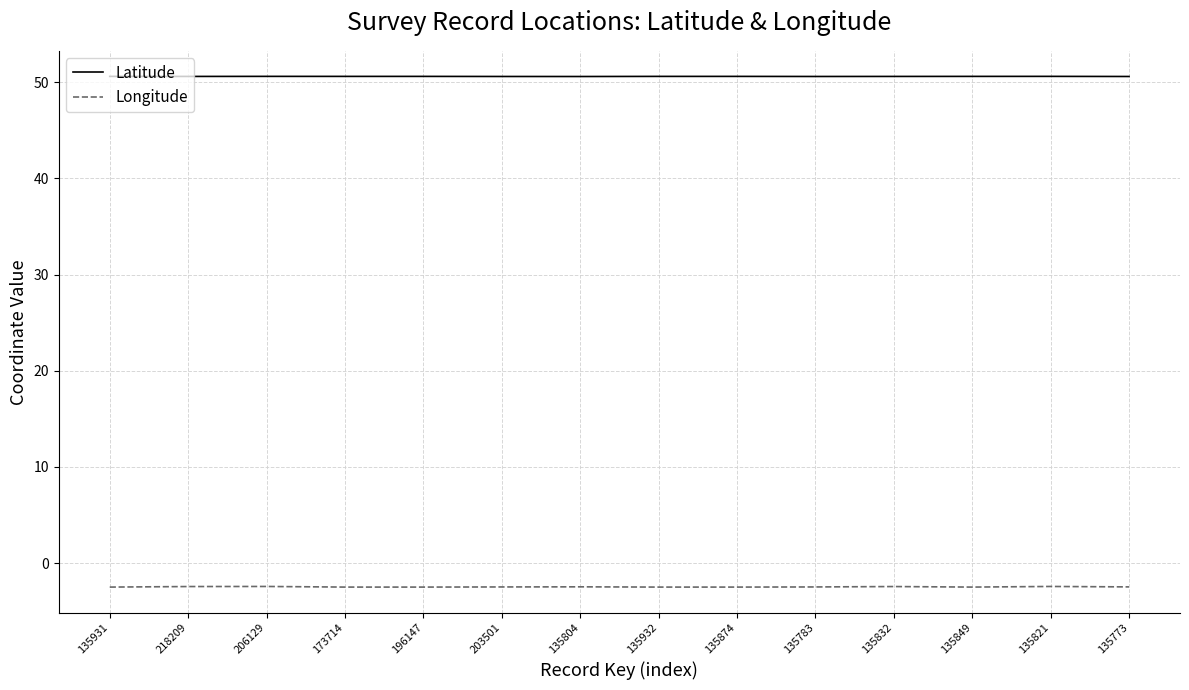

What is the spread (max minus min) of values at 135932?

53.1